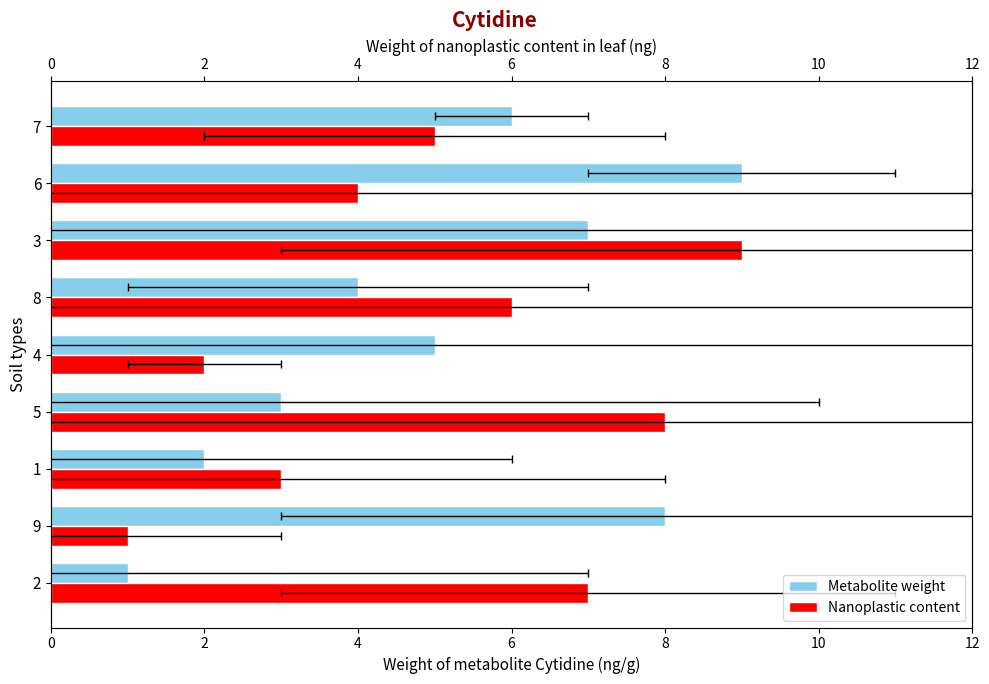

What is the difference between the maximum and minimum values in the Metabolite weight series?

8